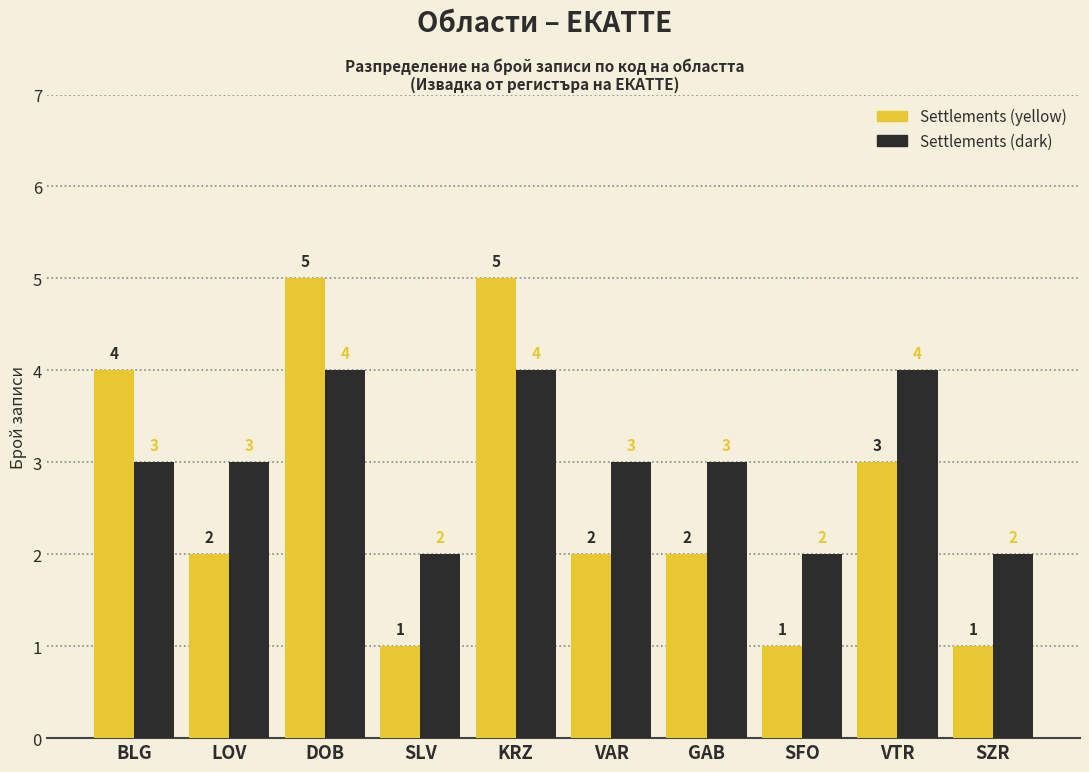

Does the chart contain stacked bars?

No